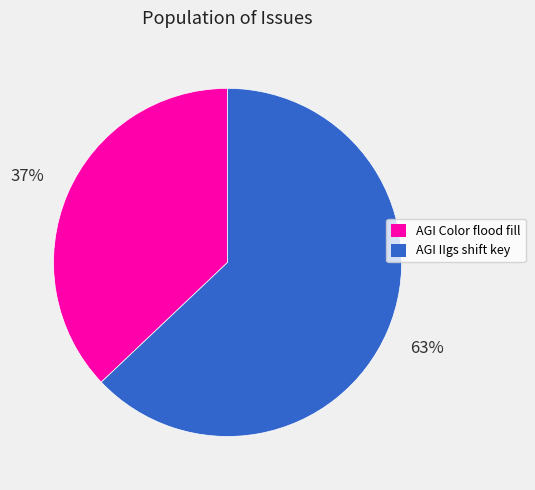

Count the number of slices in the pie.

2